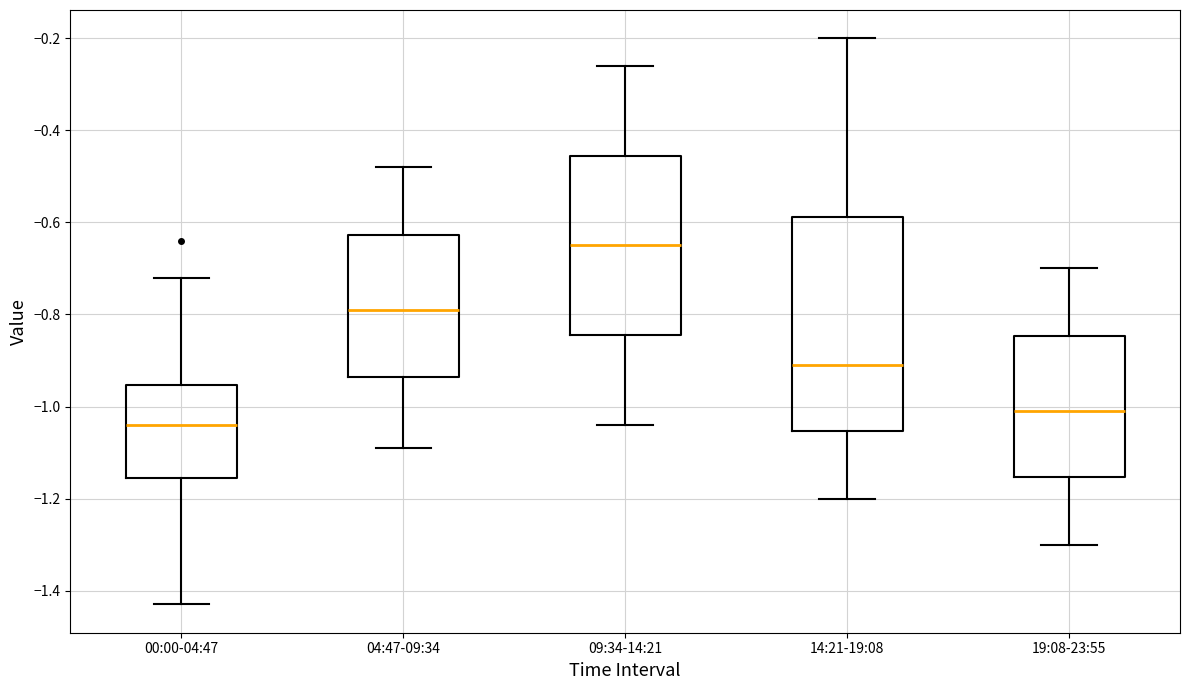

Which box is the tallest, from its lower edge to its upper edge?

14:21-19:08